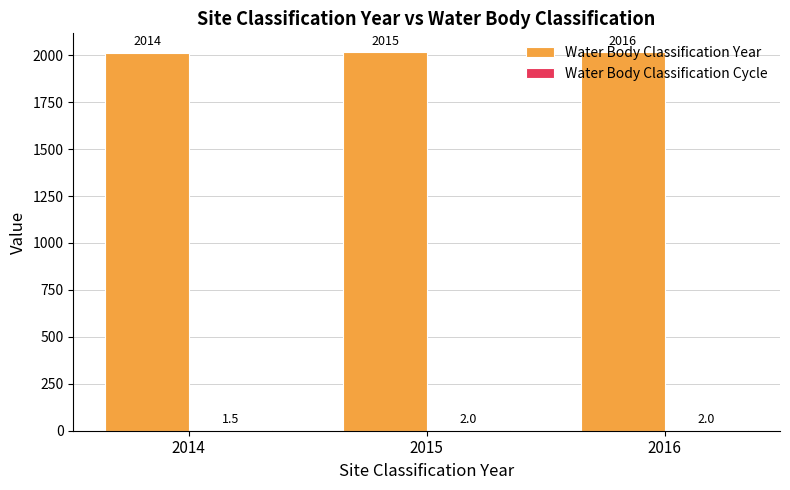

Which series has the largest total across all categories?

Water Body Classification Year